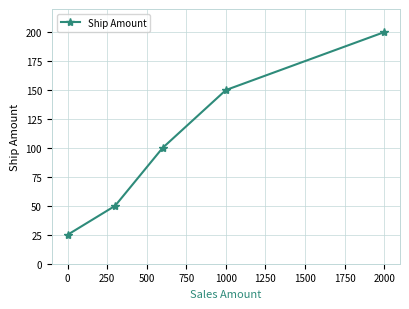

Reading left to right, what are all the values shown in this chart?

25	50	100	150	200